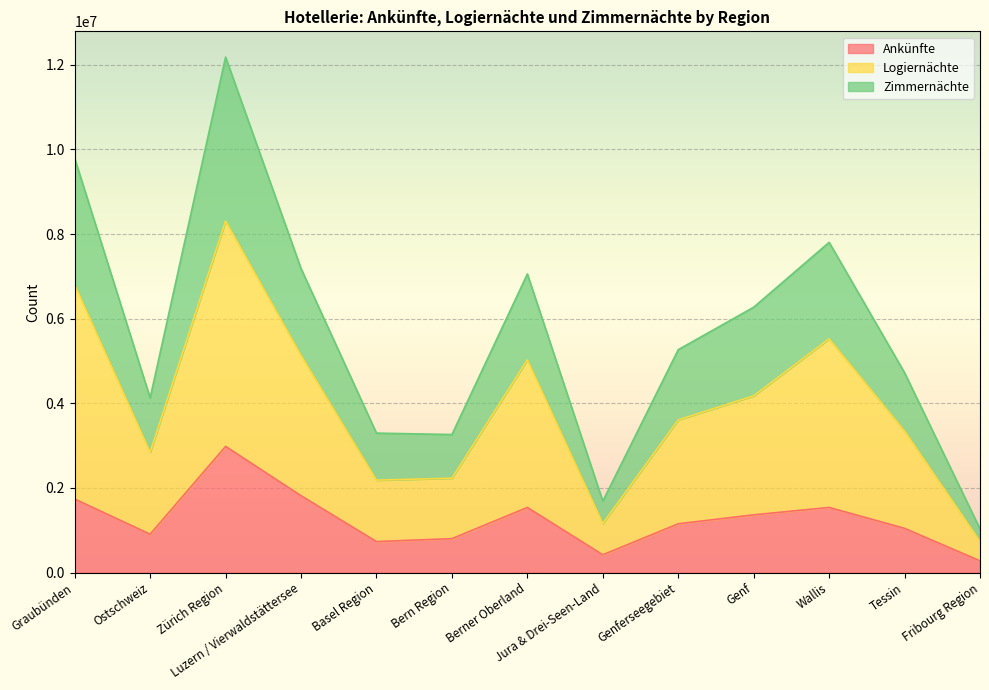

Reading right to left, extract all data points from this chart.

Ankünfte: 276349	1043703	1537724	1363247	1151366	419015	1537517	800191	731488	1815121	2980863	904915	1736268
Logiernächte: 733183	3343726	5523893	4175327	3606375	1158823	5026100	2228455	2183074	5132839	8308621	2843161	6800463
Zimmernächte: 1030286	4721846	7802659	6270103	5266589	1686604	7055145	3260691	3294118	7182126	12180647	4126183	9787569